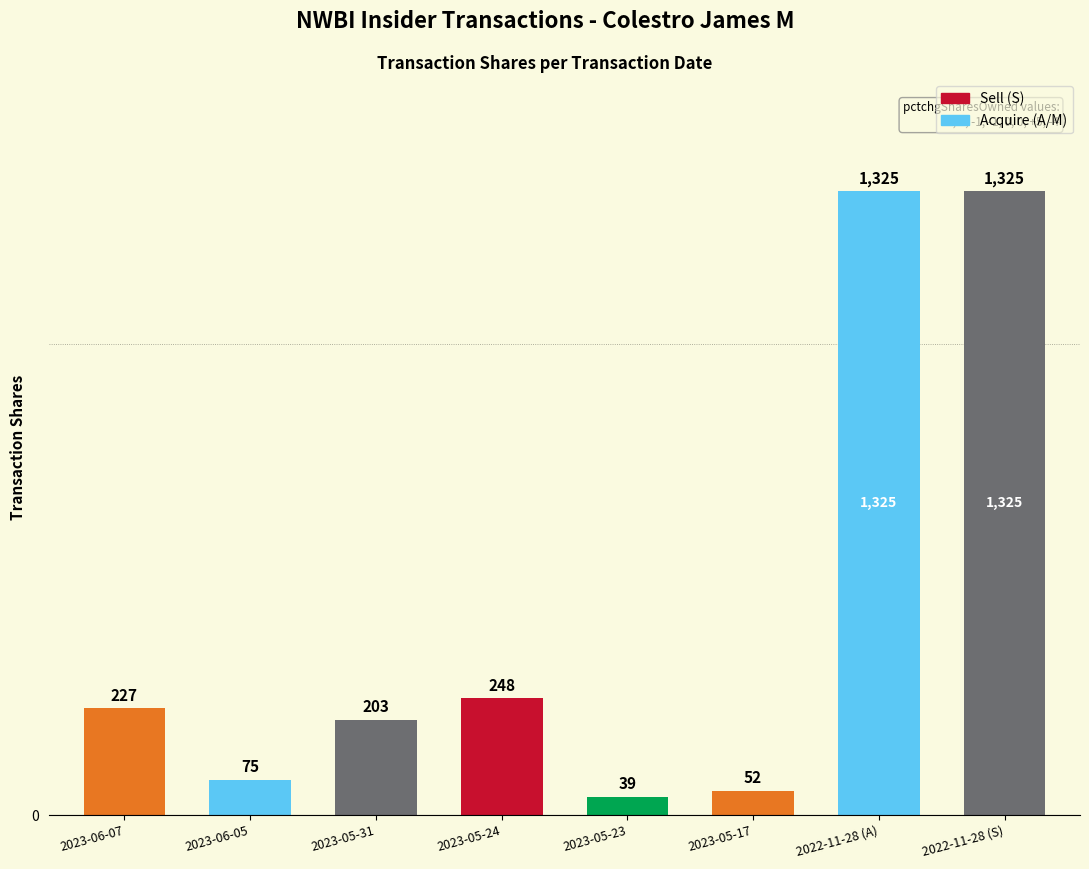

What is the difference between the maximum and minimum values?

1286